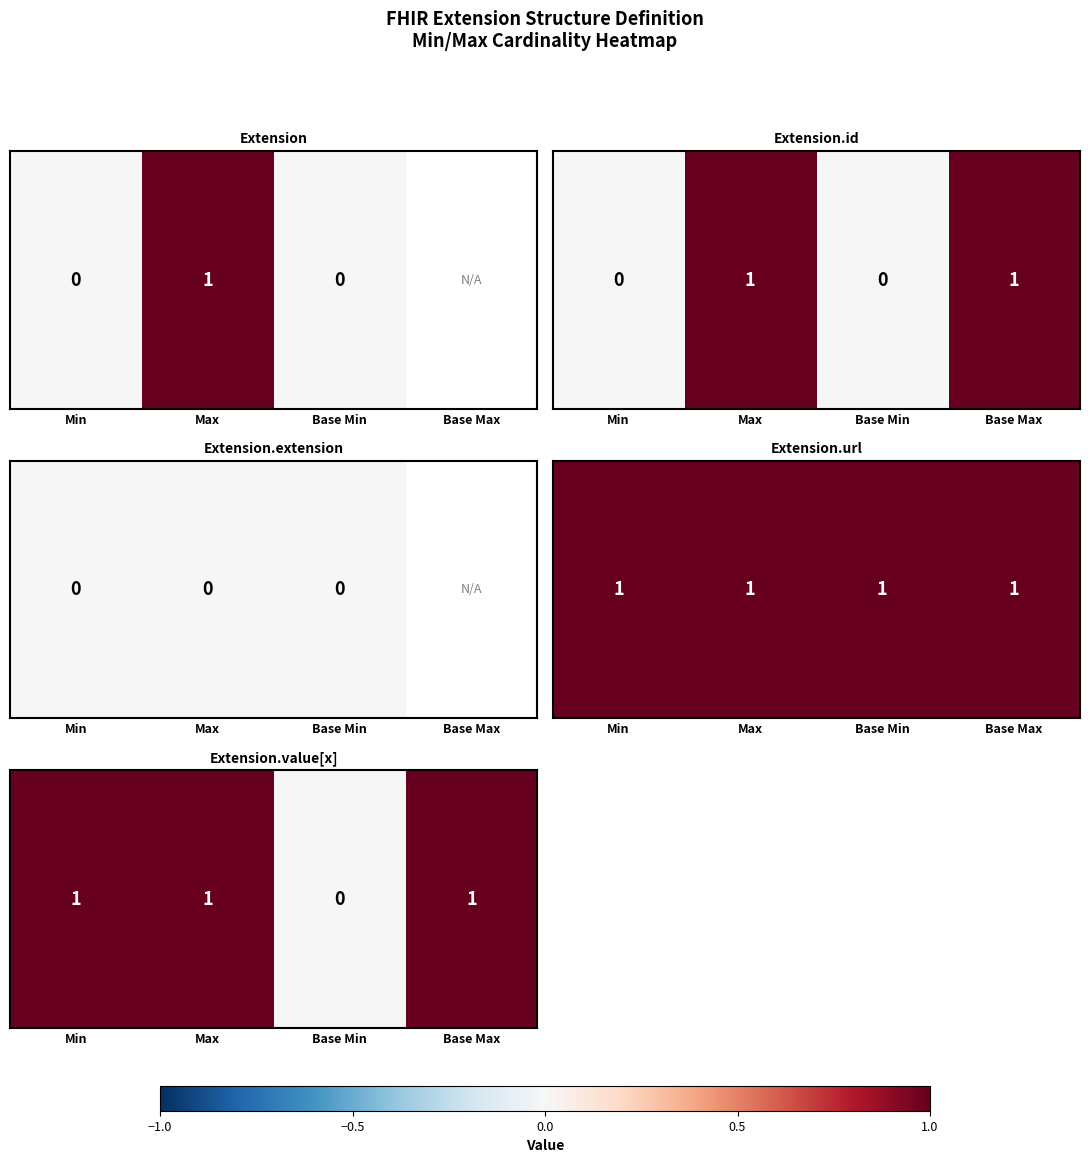

The chart shows a value of 1 at Min. True or false?

False